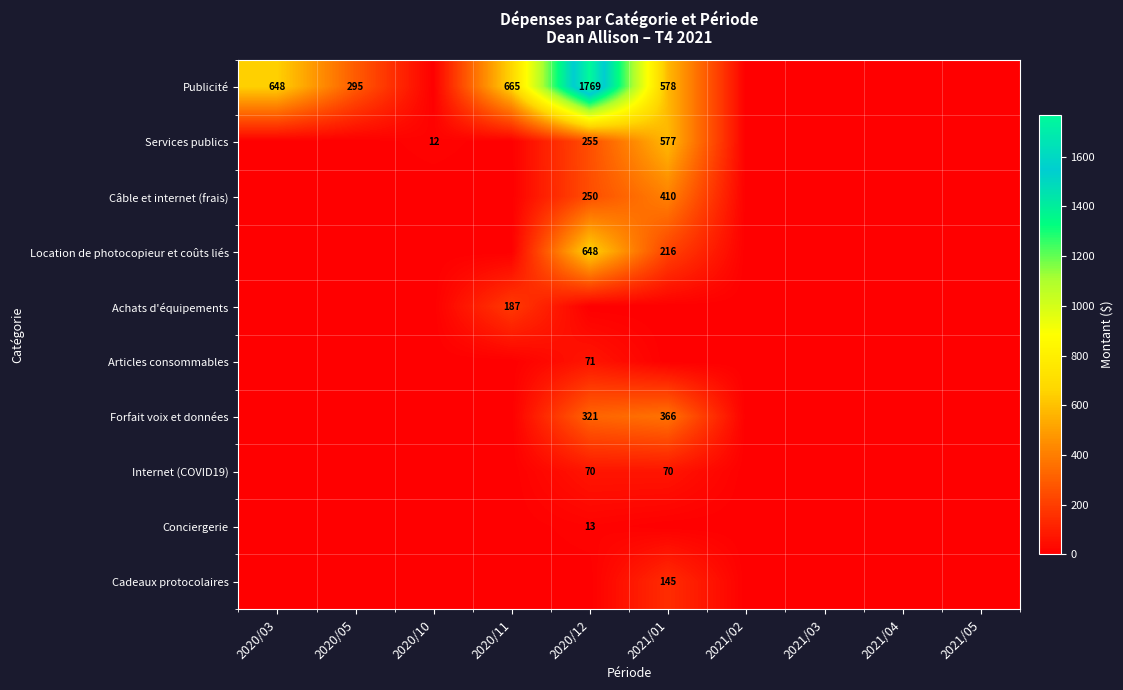

True or false: Services publics has a value of 288 at 2021/01.

False